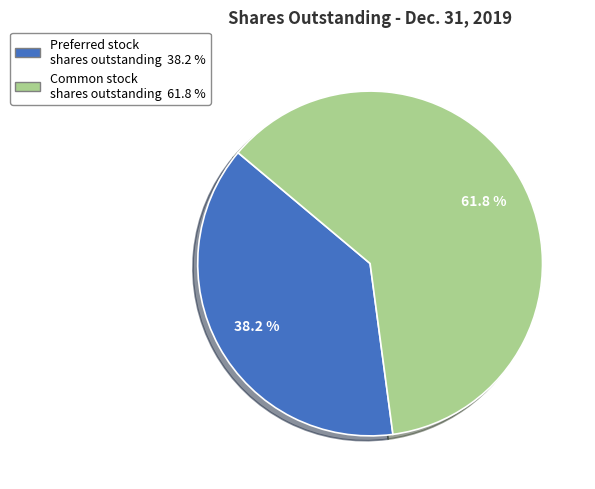

Does any single category account for the majority?

Yes